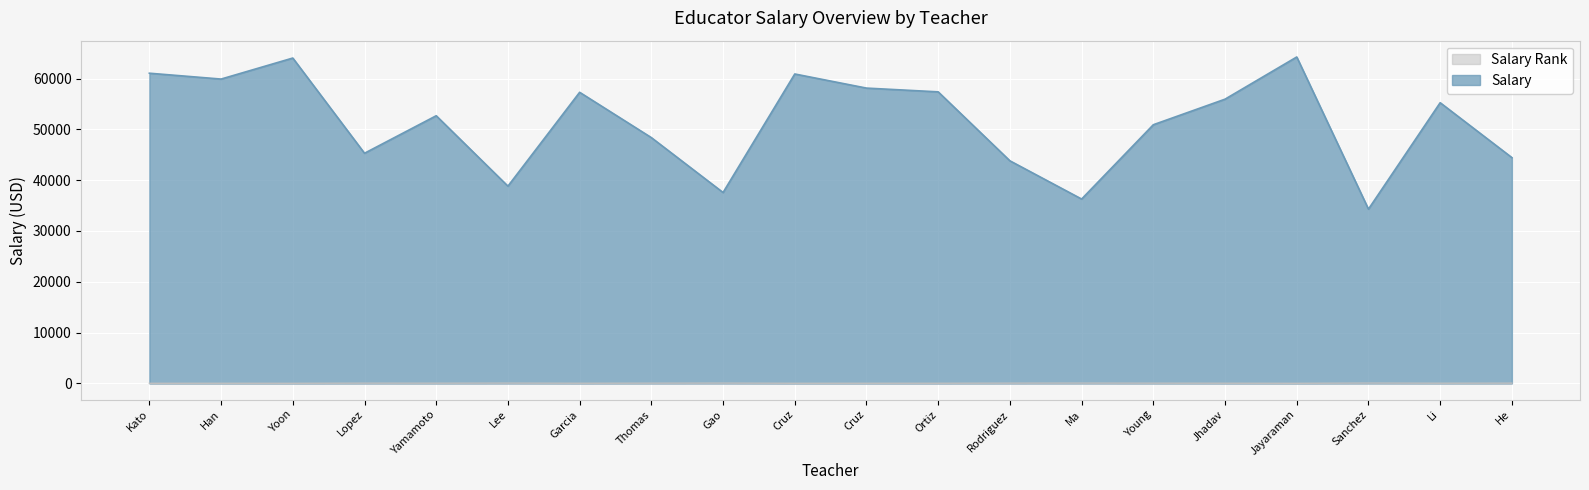

True or false: Salary Rank and Salary intersect in this chart.

False